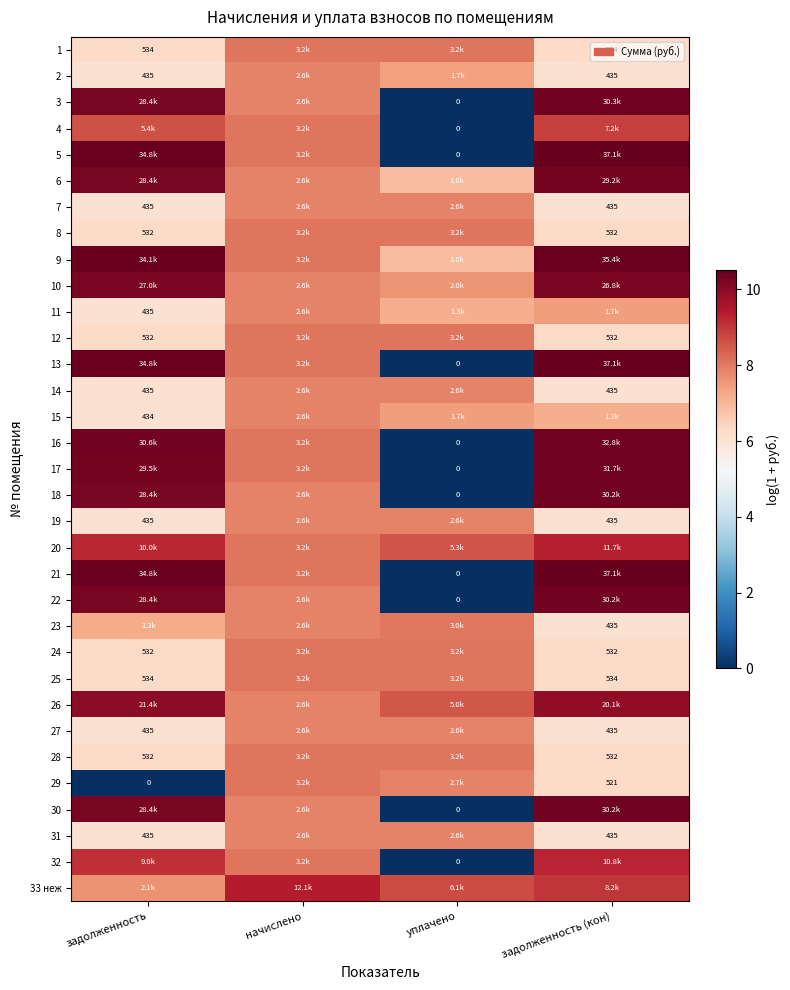

The value of 24 at уплачено is 4.3. True or false?

False